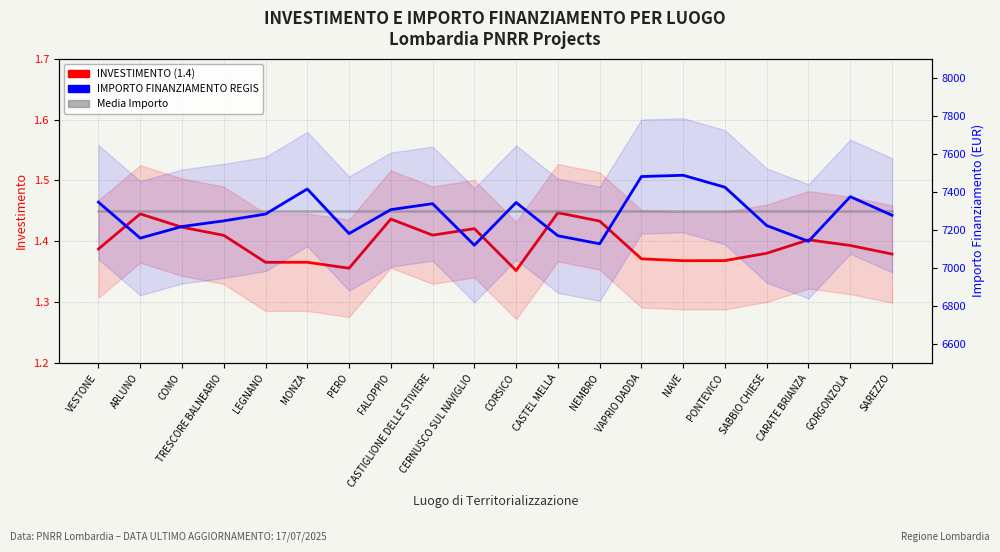

True or false: Media Importo (5-record average) has a value of 10597.8 at CASTEL MELLA.

False